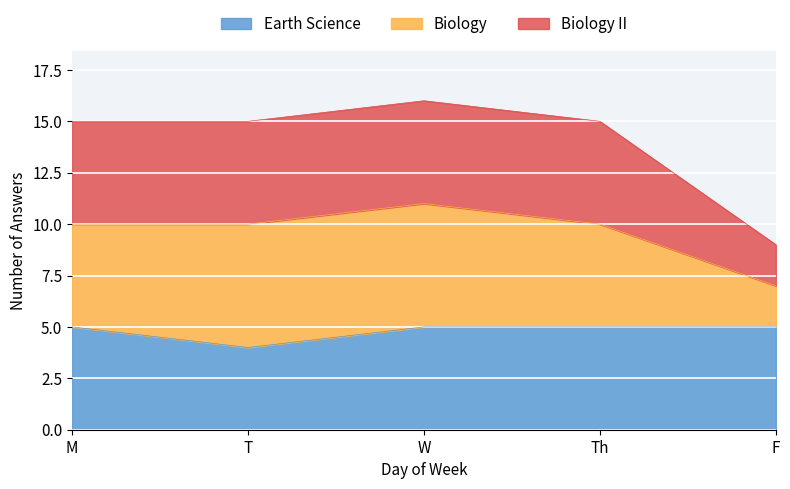

At how many categories does at least one series exceed 11?

4